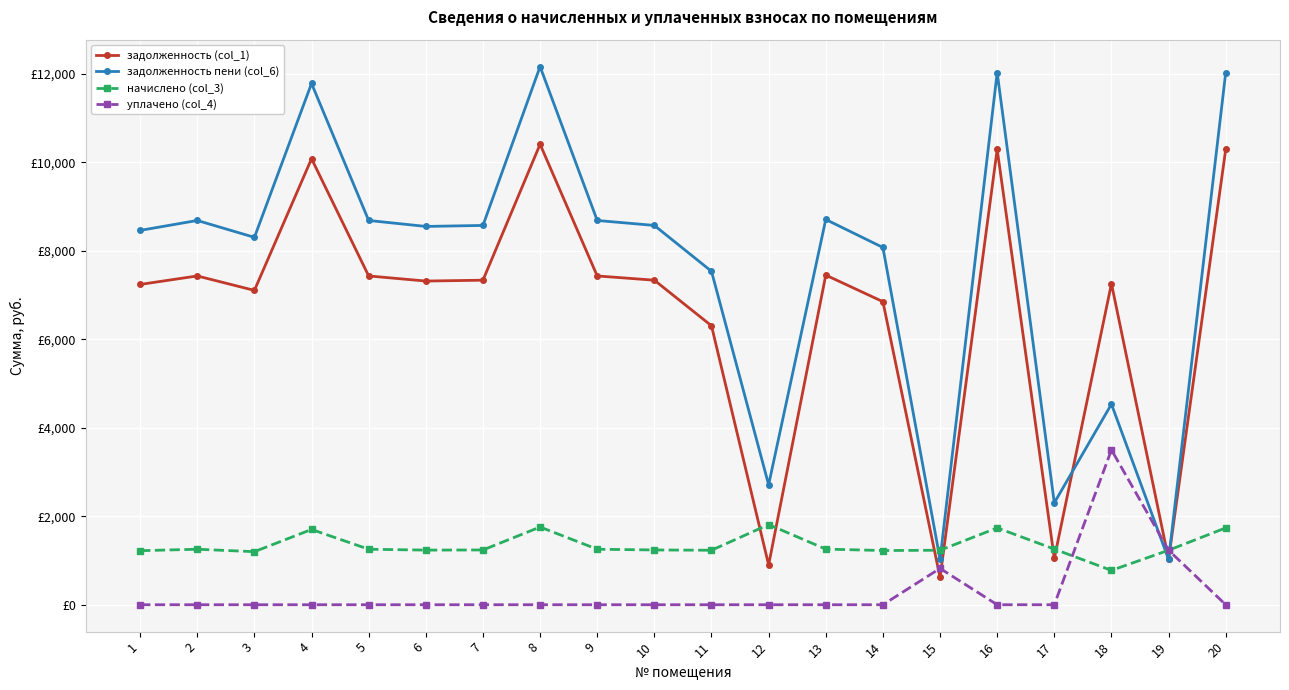

What is the greatest value displayed?

12162.5